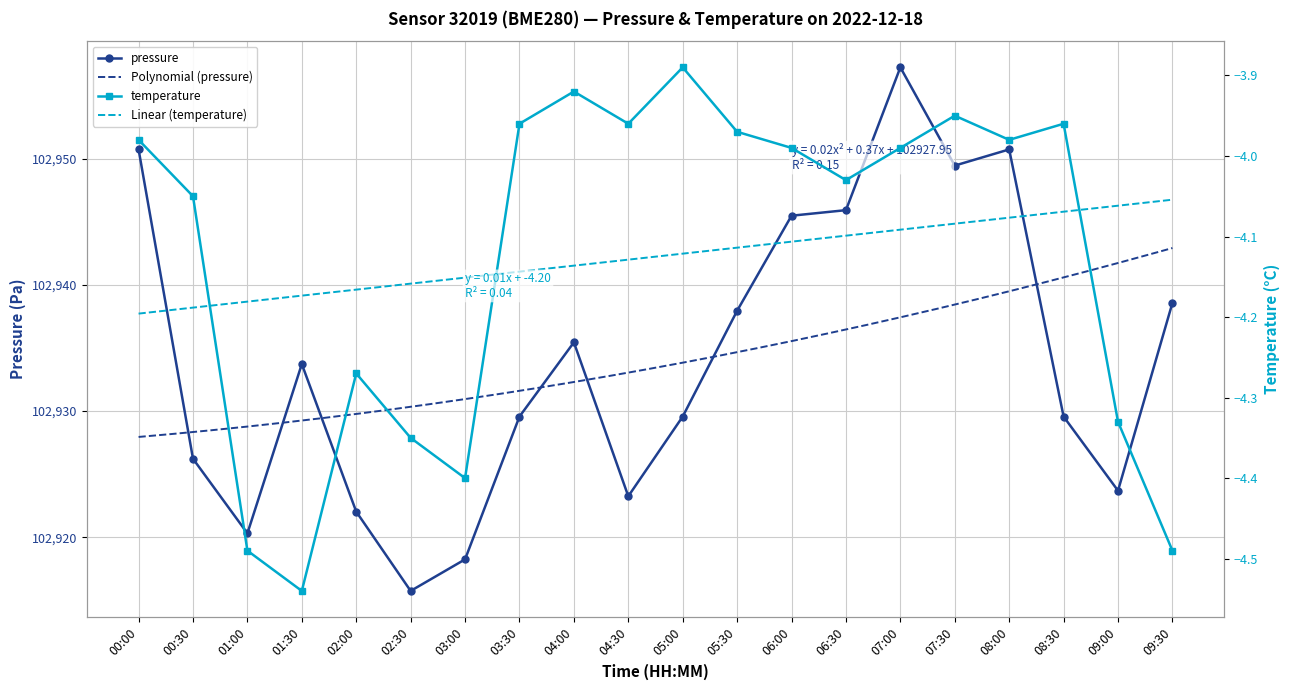

True or false: pressure has more than 2 interior local peaks.

True